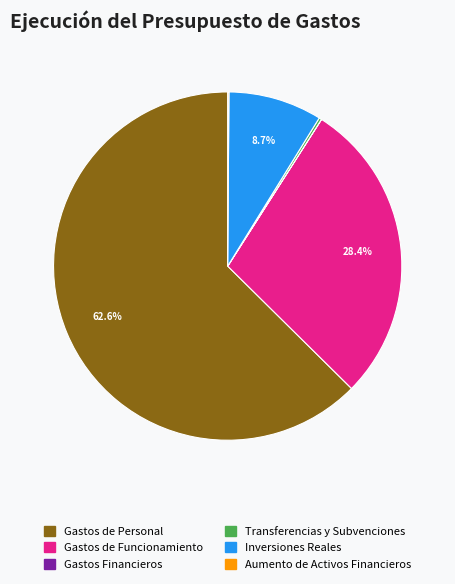

Is there a majority slice in this chart?

Yes